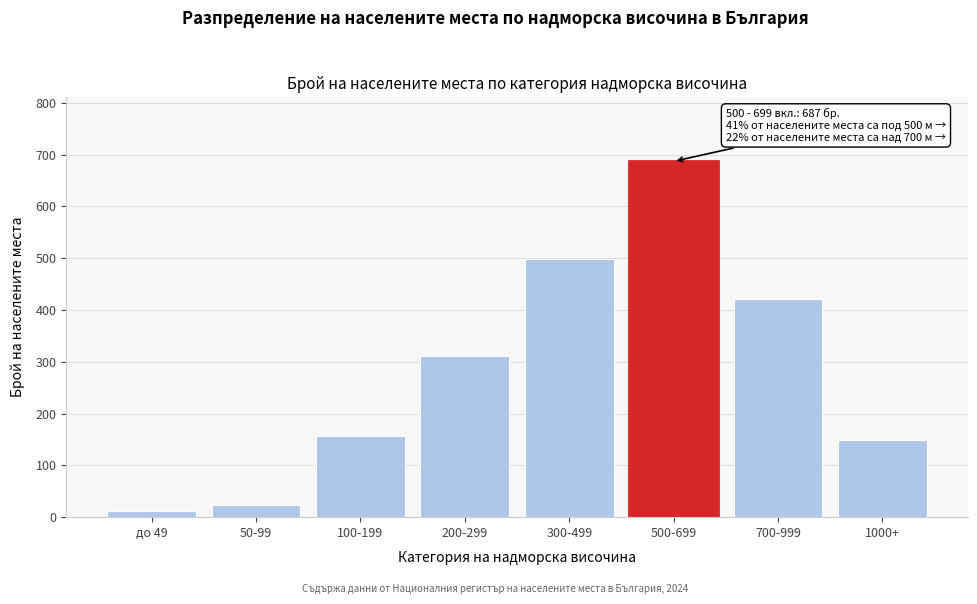

Reading left to right, transcribe all the data shown in this chart.

12	23	156	312	498	687	421	148